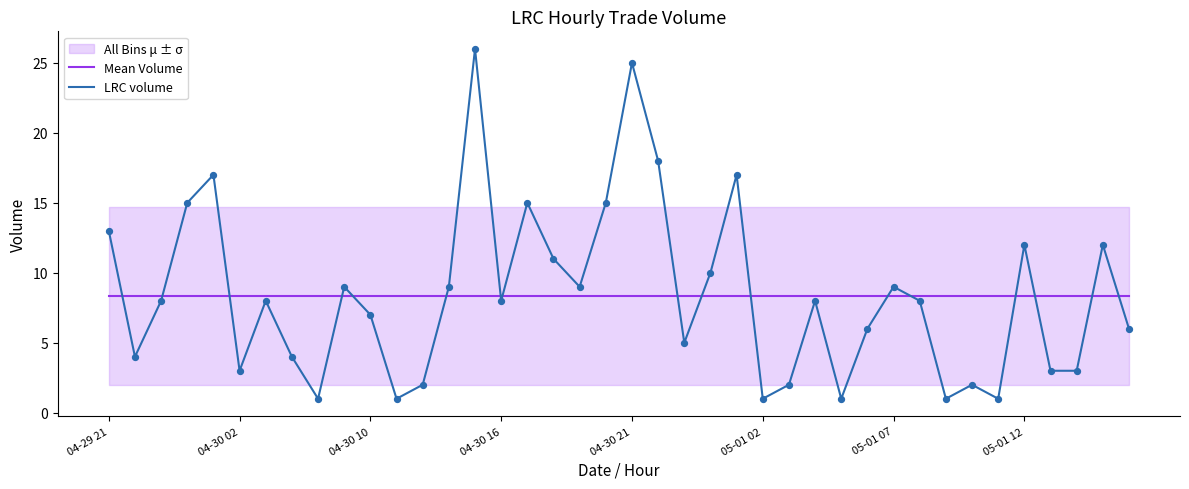

What is the minimum value for Mean Volume?

8.4